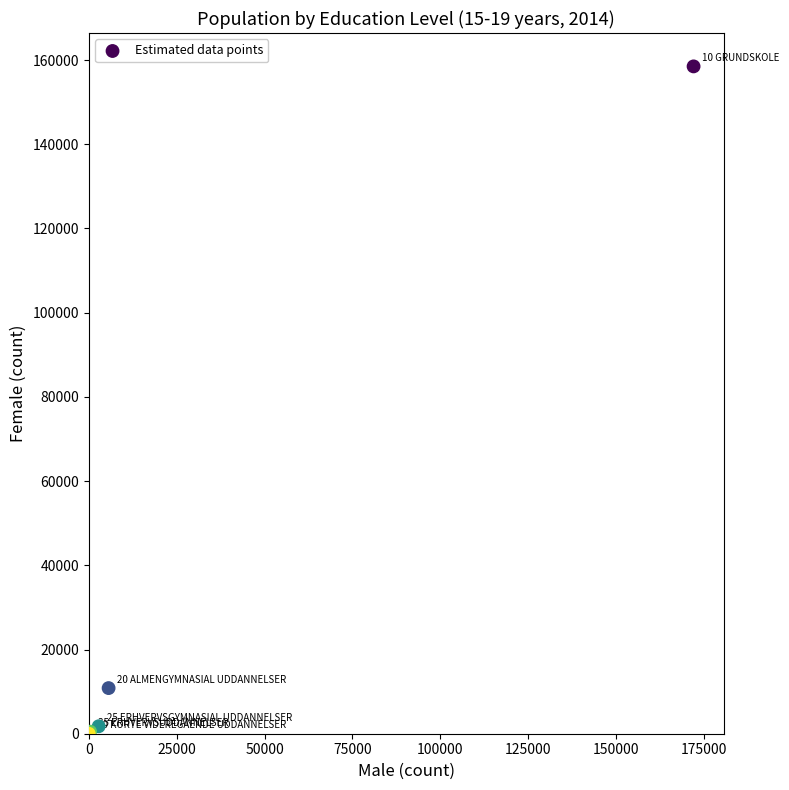

What Y value in the scatter plot is closest to 79243?

10837